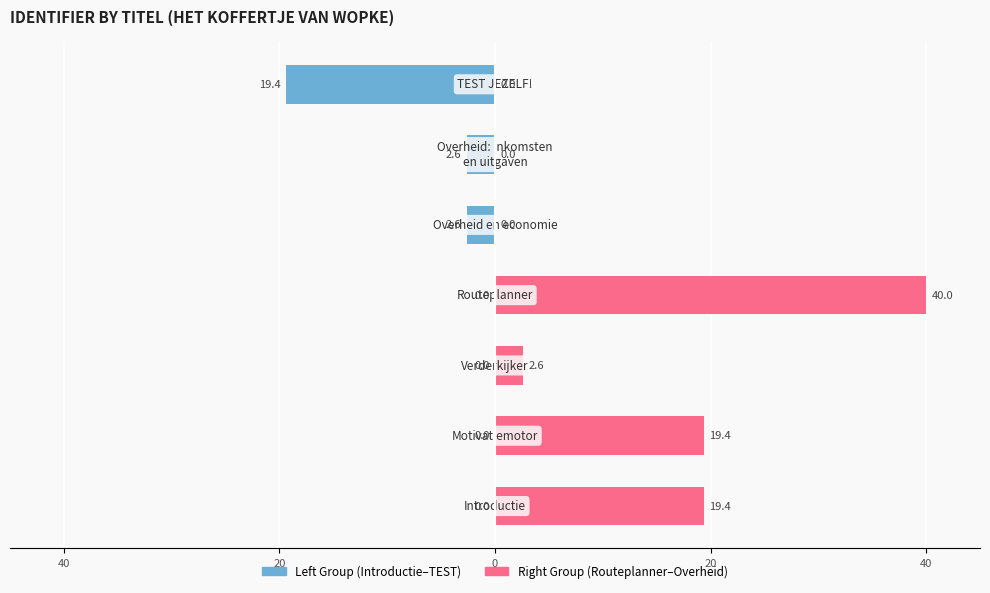

What is the lowest value of the Left Group series?

-19.4